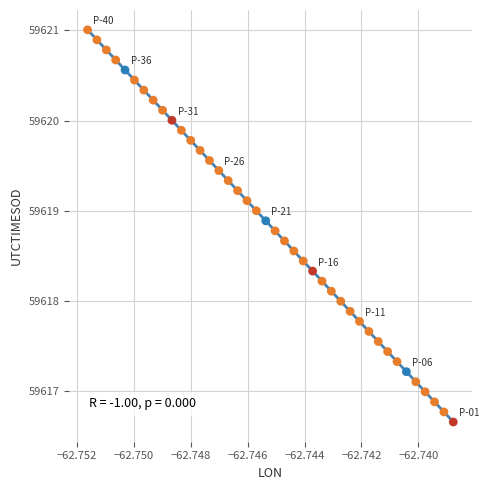

What is the range of Y values (max minus min)?

4.3